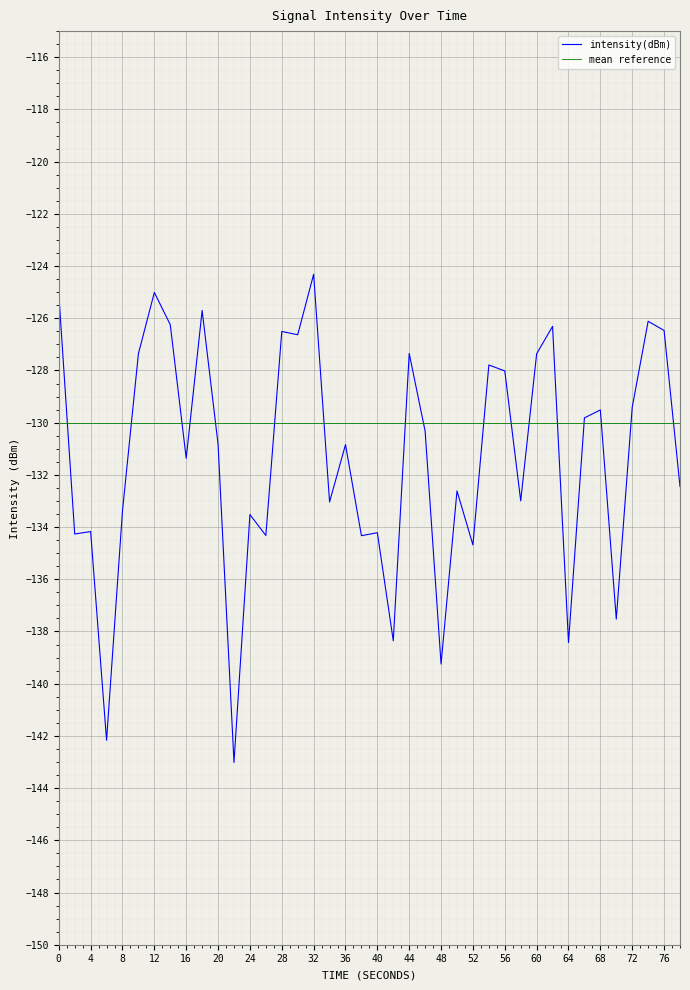

What is the minimum value for intensity(dBm)?

-143.0